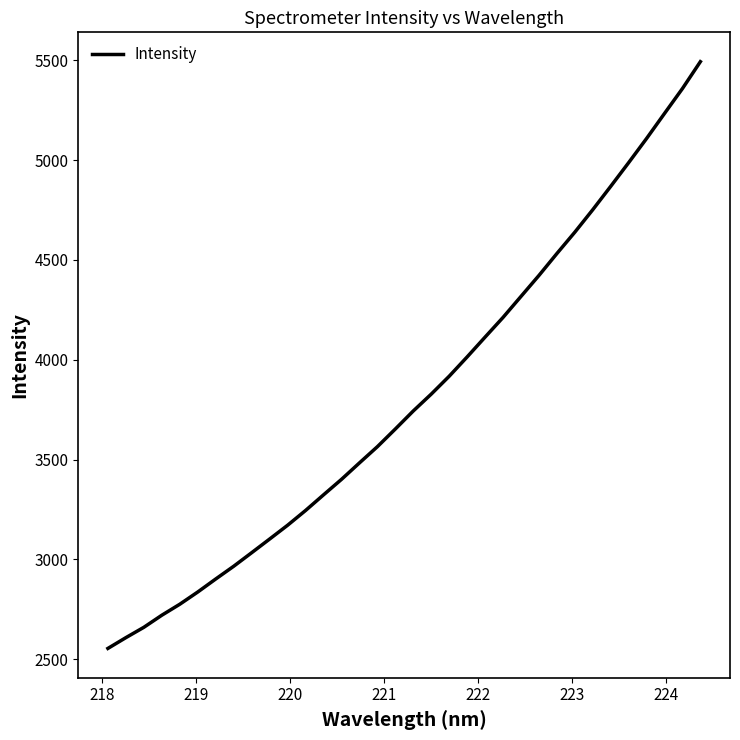

Reading left to right, transcribe all the data shown in this chart.

2554.6	2608.6	2660.3	2720.9	2775.9	2837.2	2902.4	2966.1	3034.0	3102.4	3171.5	3245.5	3323.7	3401.3	3483.7	3565.0	3653.6	3743.9	3828.3	3917.8	4014.6	4113.8	4212.3	4317.4	4422.4	4532.1	4639.1	4751.7	4868.6	4987.2	5108.2	5233.6	5358.2	5492.9